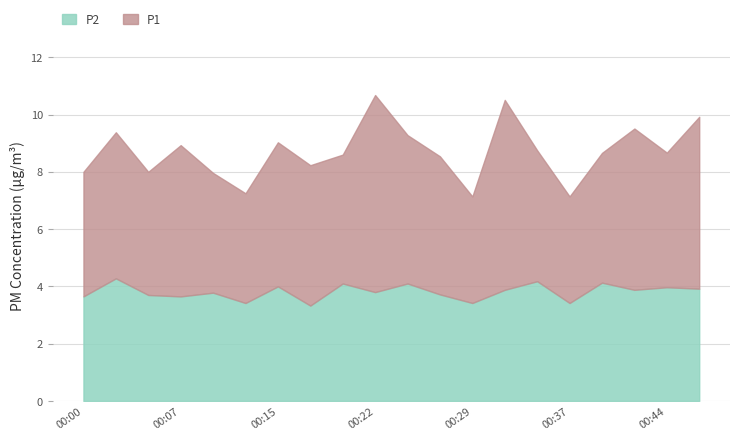

The value of P2 at 00:37 is 4.8. True or false?

False